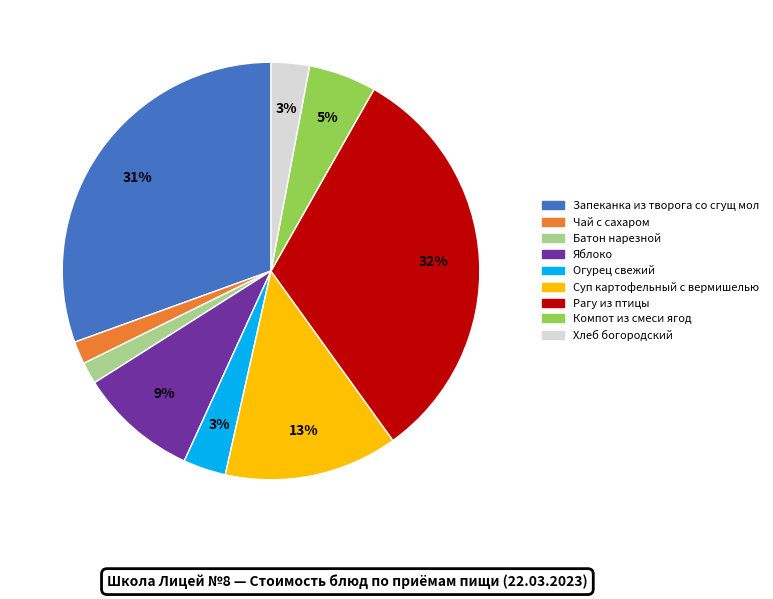

Which has a higher value, Яблоко or Хлеб богородский?

Яблоко